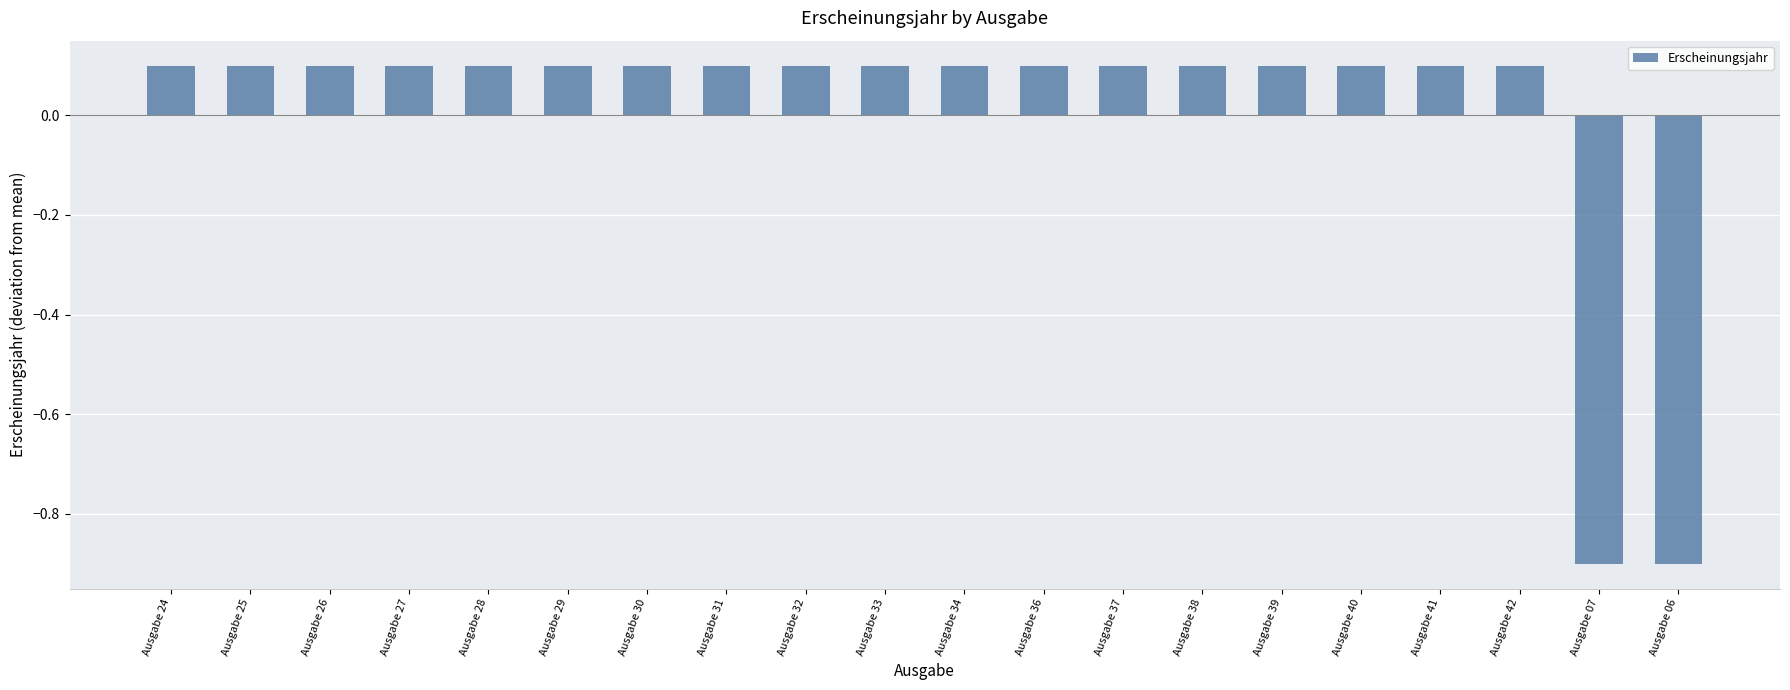

What is the label of the 10th bar from the right?

Ausgabe 34